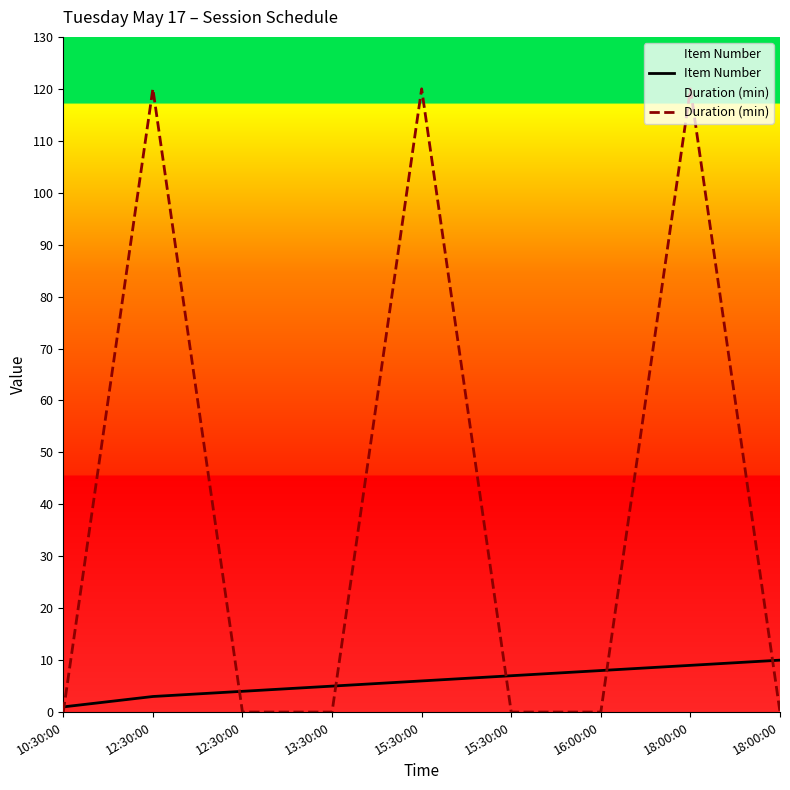

True or false: Duration (min) has more than 0 points higher than both neighbors.

True